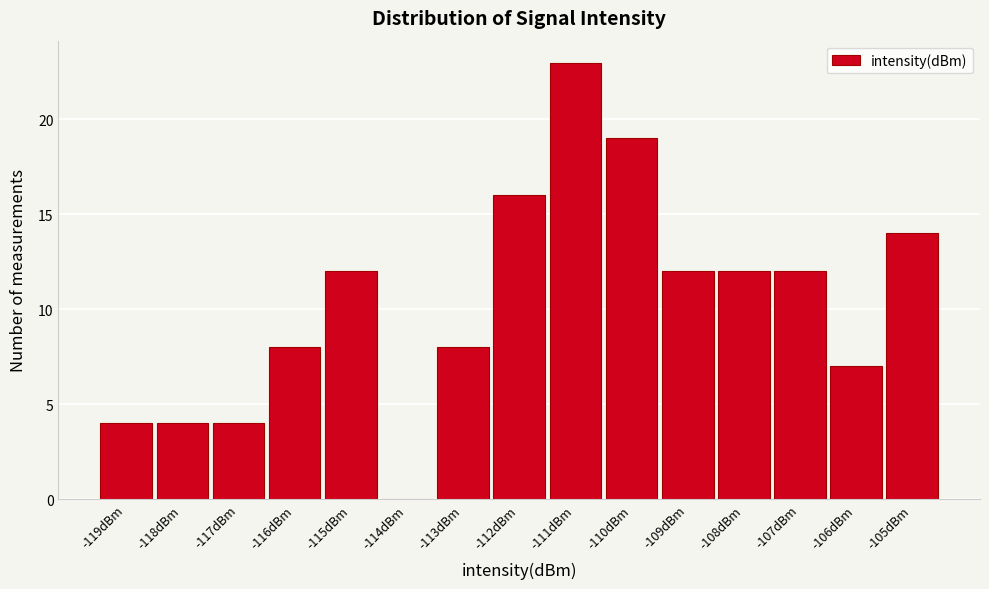

Reading left to right, extract all data points from this chart.

-119dBm=4	-118dBm=4	-117dBm=4	-116dBm=8	-115dBm=12	-114dBm=0	-113dBm=8	-112dBm=16	-111dBm=23	-110dBm=19	-109dBm=12	-108dBm=12	-107dBm=12	-106dBm=7	-105dBm=14